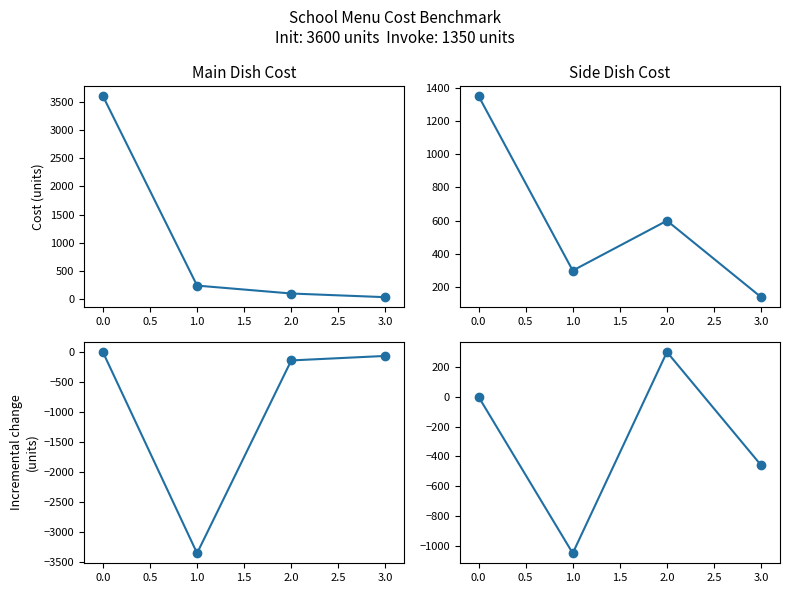

In Side Dish Δ, how many points are higher than both neighbors (excluding endpoints)?

1